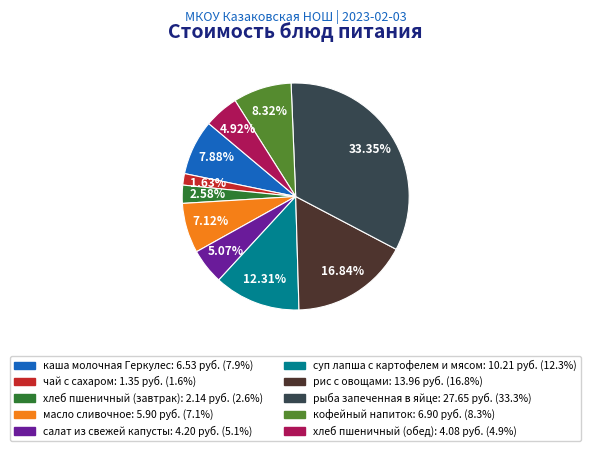

Which has a higher value, чай с сахаром or масло сливочное?

масло сливочное